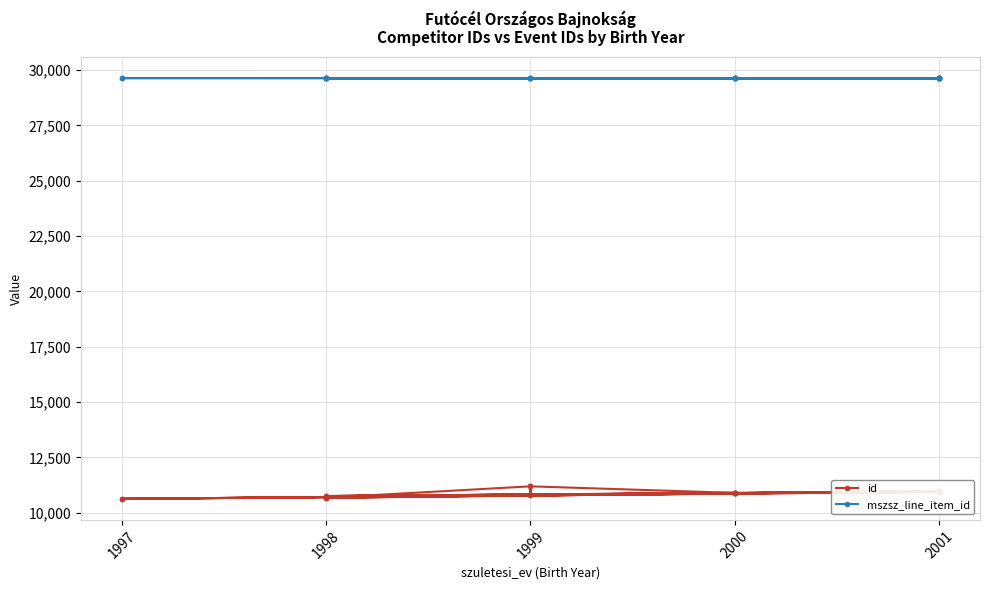

What are all the series names shown in the legend?

id, mszsz_line_item_id